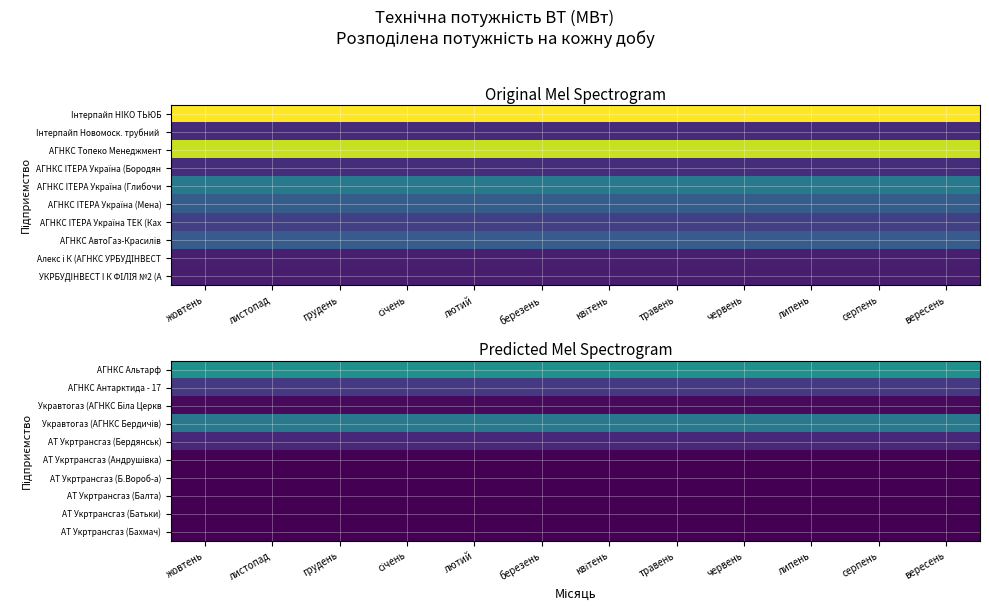

The value of АТ Укртрансгаз (Батьки) at листопад is 0.7. True or false?

False